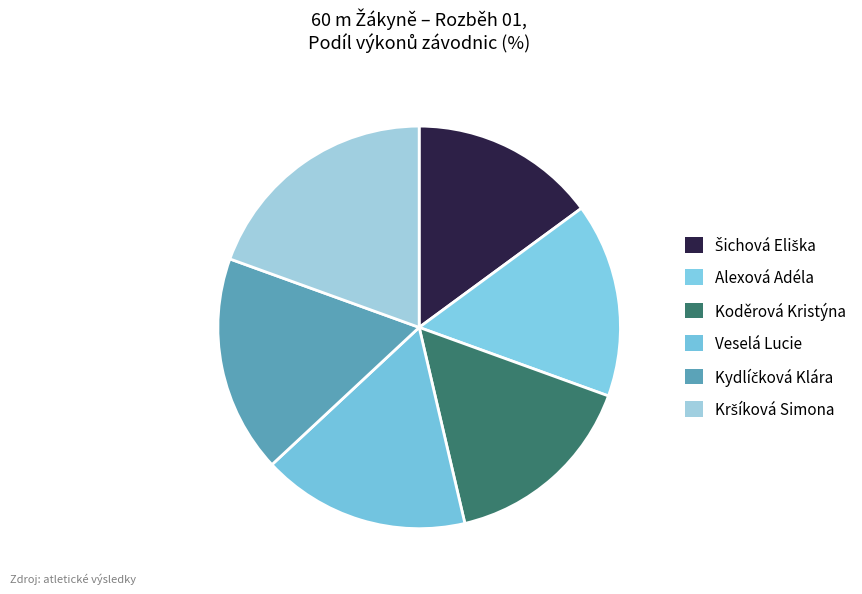

To the nearest percent, what is the combined percentage of Alexová Adéla and Kršíková Simona?

35%